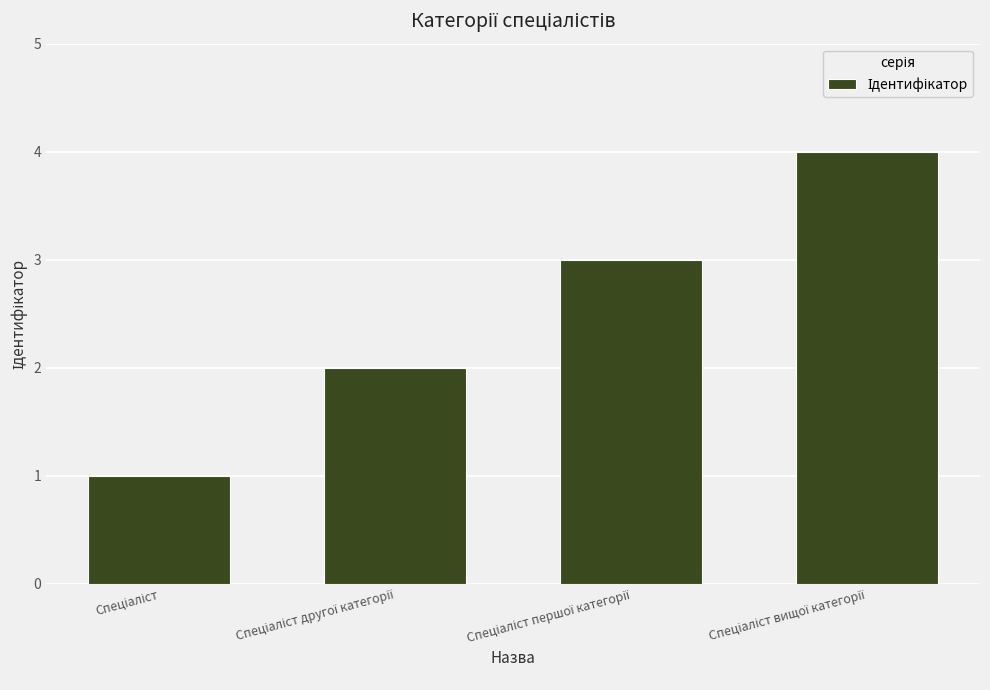

What is the difference between the maximum and minimum values?

3